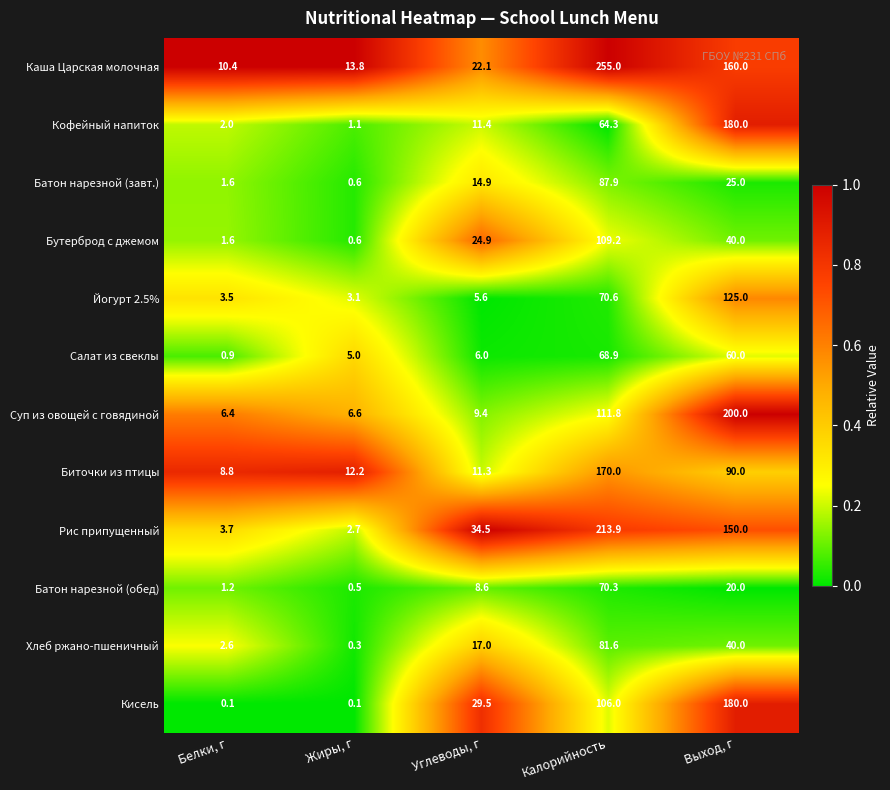

True or false: Рис припущенный has a value of 1.5 at Жиры, г.

False